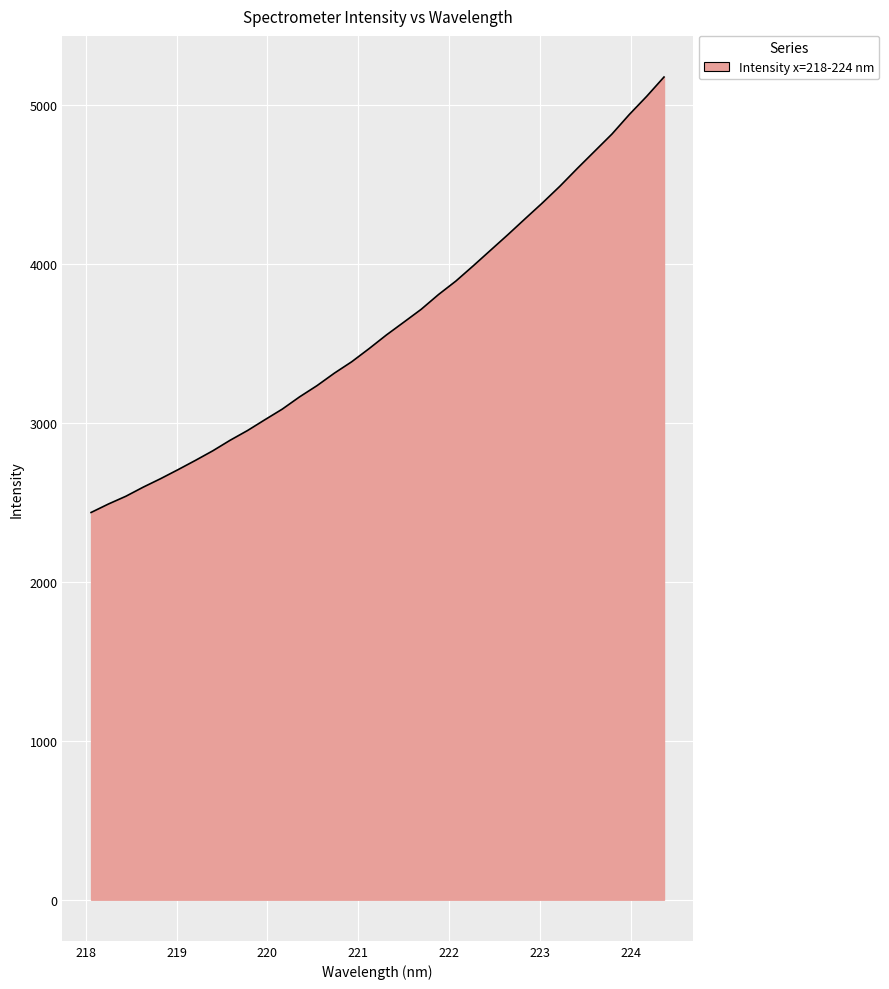

What is the difference between the maximum and minimum values?

2740.7